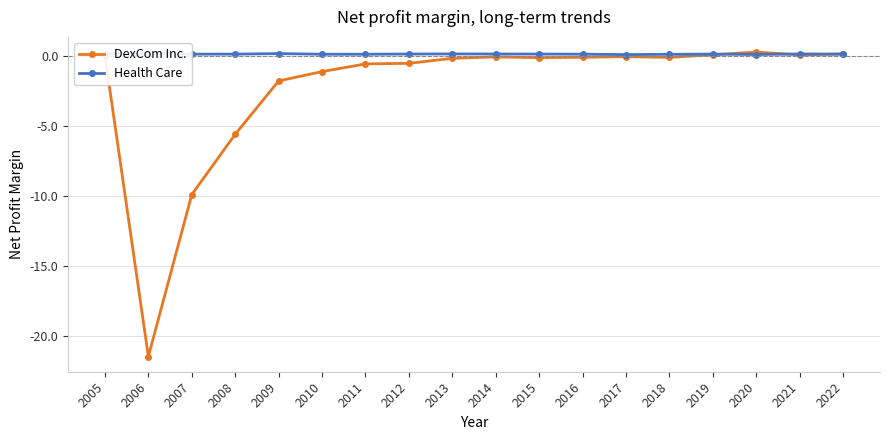

Which series has the largest range (max minus min)?

DexCom Inc.